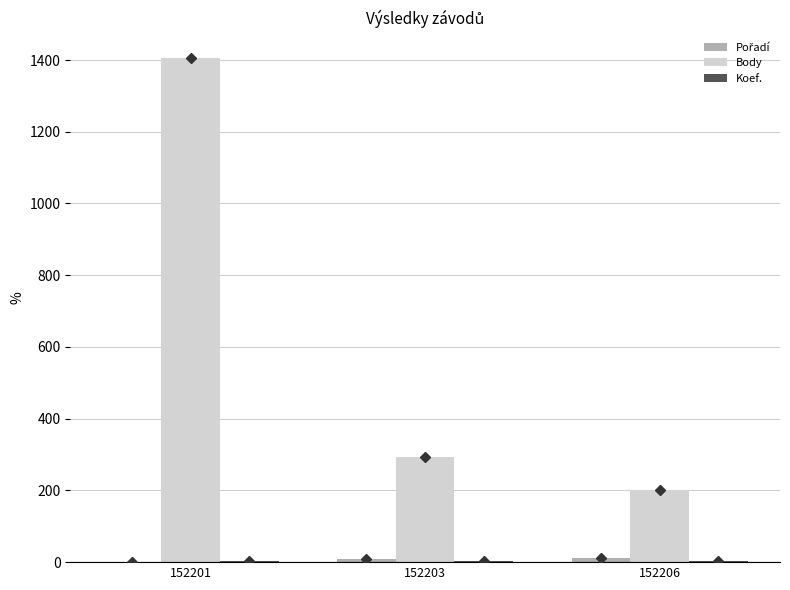

Which series has the widest spread of values?

Body